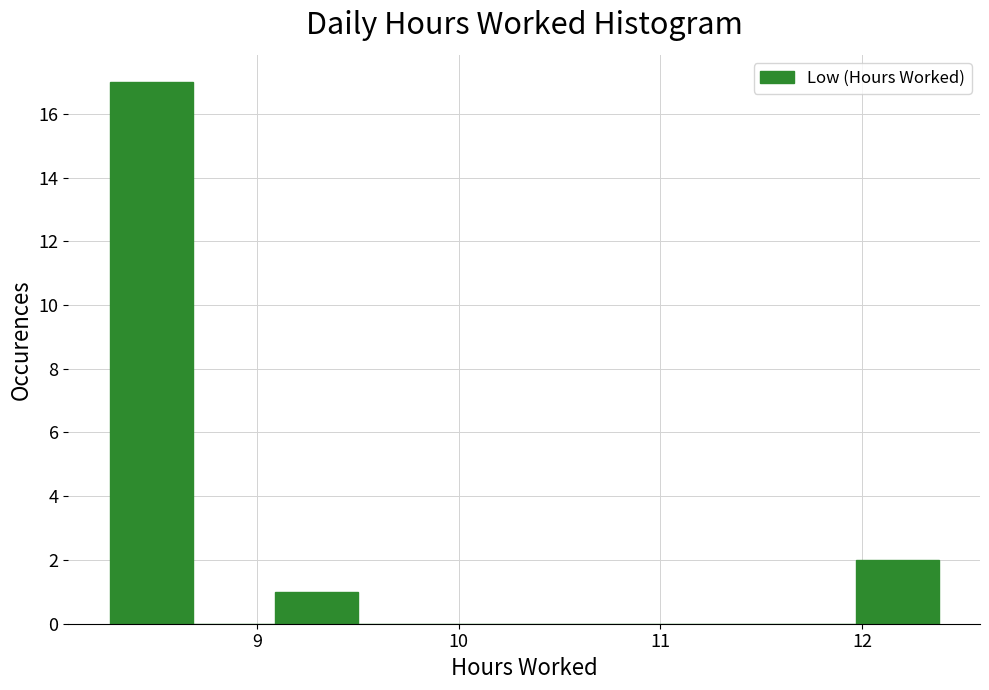

Reading left to right, transcribe this chart: for each bar, give the range it covers on the x-axis and its height. Neither the bar edges nor the heights are printed on the chart, so give them approximately, as read against the axes.

8.3 to 8.7: 17
8.7 to 9.1: 0
9.1 to 9.5: 1
9.5 to 9.9: 0
9.9 to 10.3: 0
10.3 to 10.7: 0
10.7 to 11.1: 0
11.1 to 11.6: 0
11.6 to 12.0: 0
12.0 to 12.4: 2